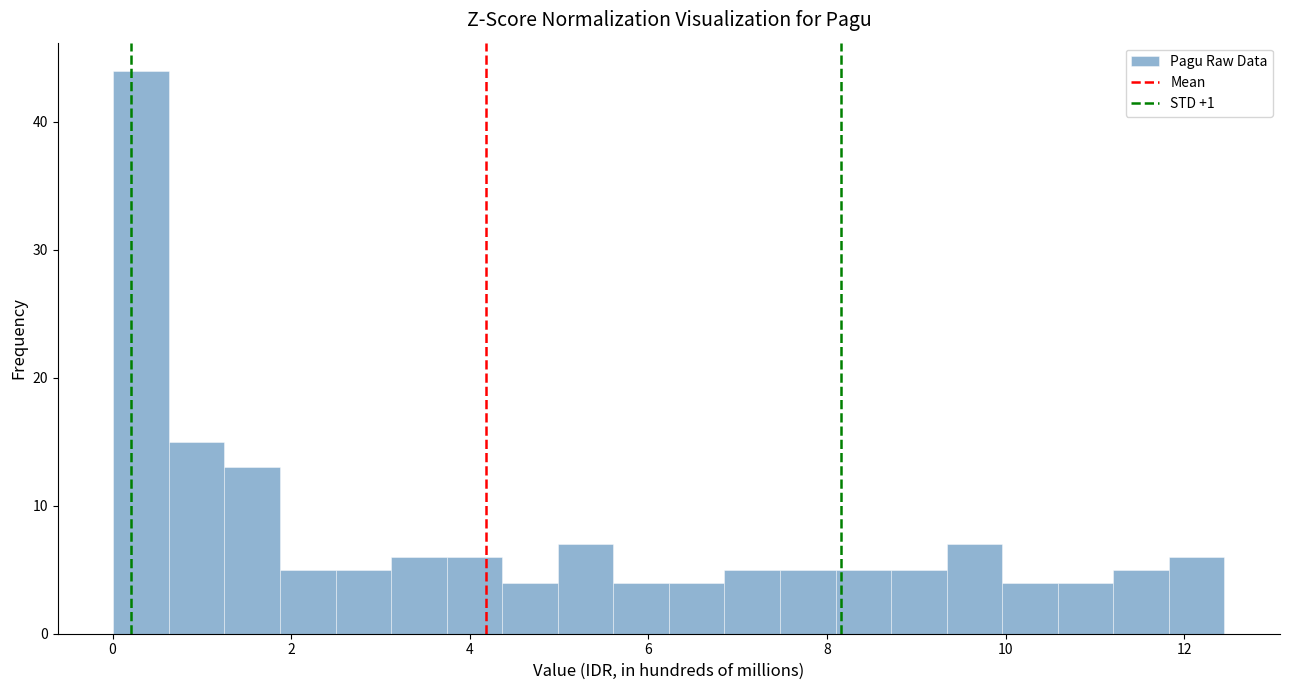

Read against the x-axis, roughly where is the centre of the tallest bar?

0.4